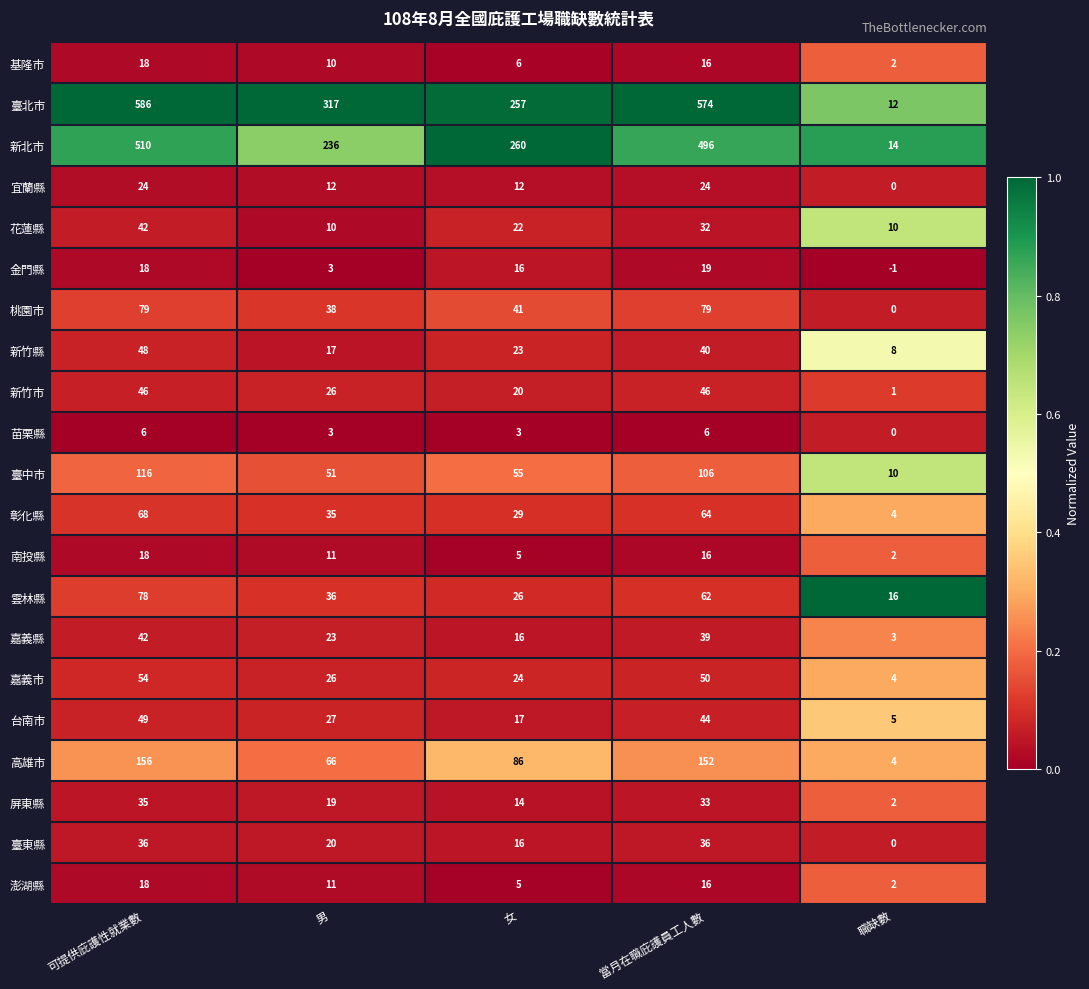

What is the difference between the second highest and minimum values in the 臺東縣 series?

36